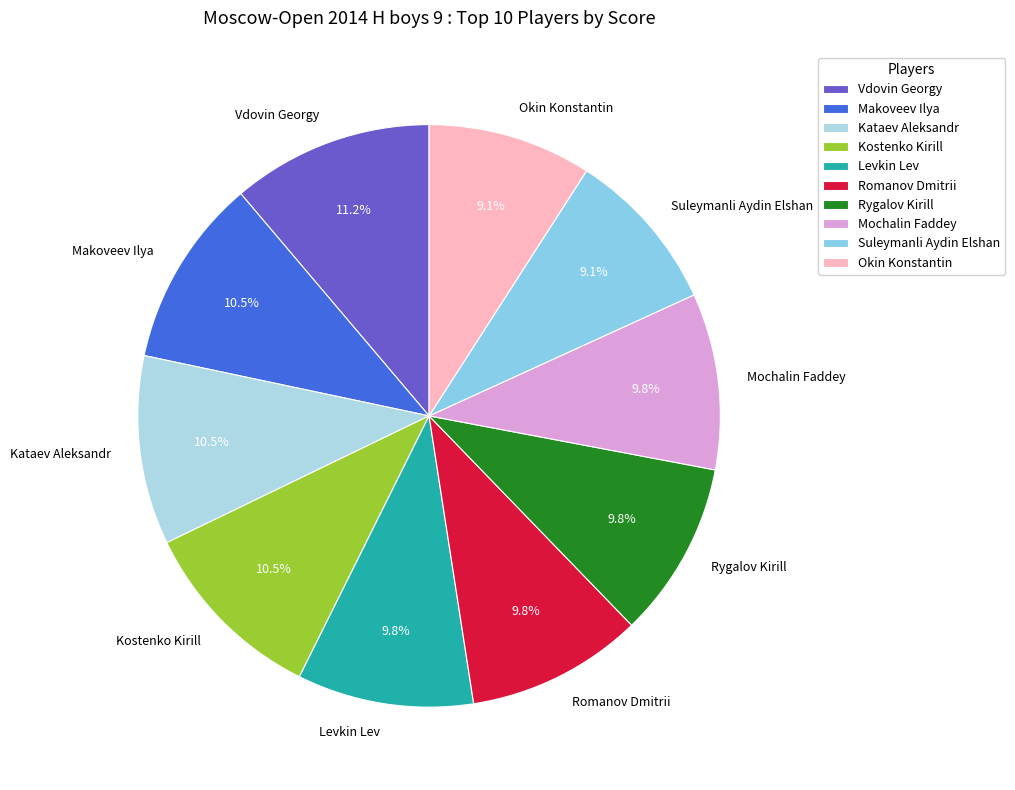

Which has a higher value, Kostenko Kirill or Vdovin Georgy?

Vdovin Georgy